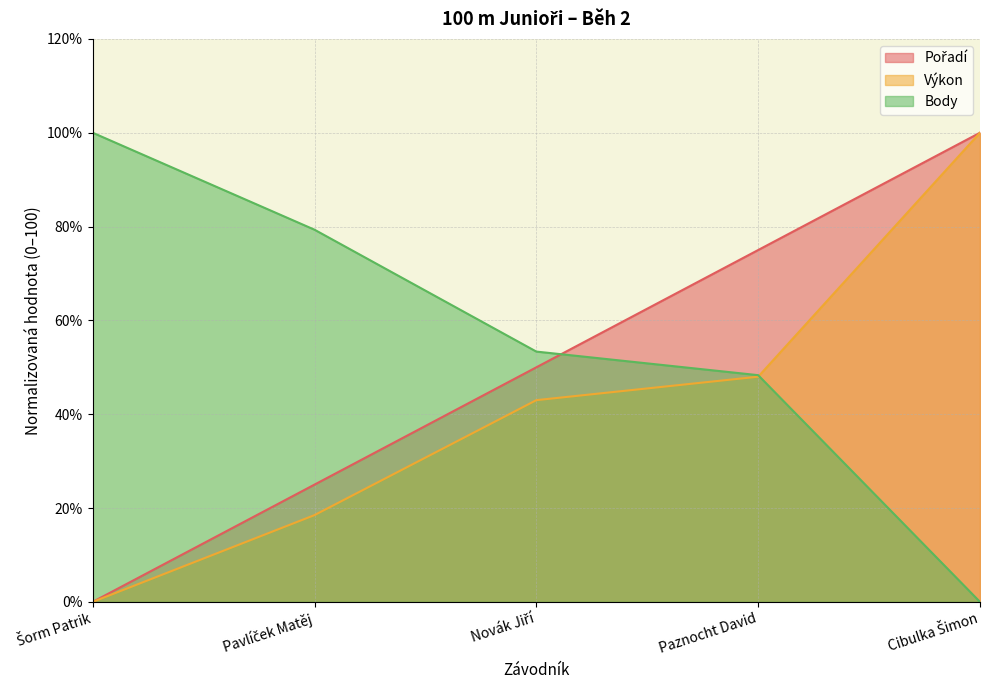

The Body series shows 141.0 at Pavlíček Matěj. True or false?

False